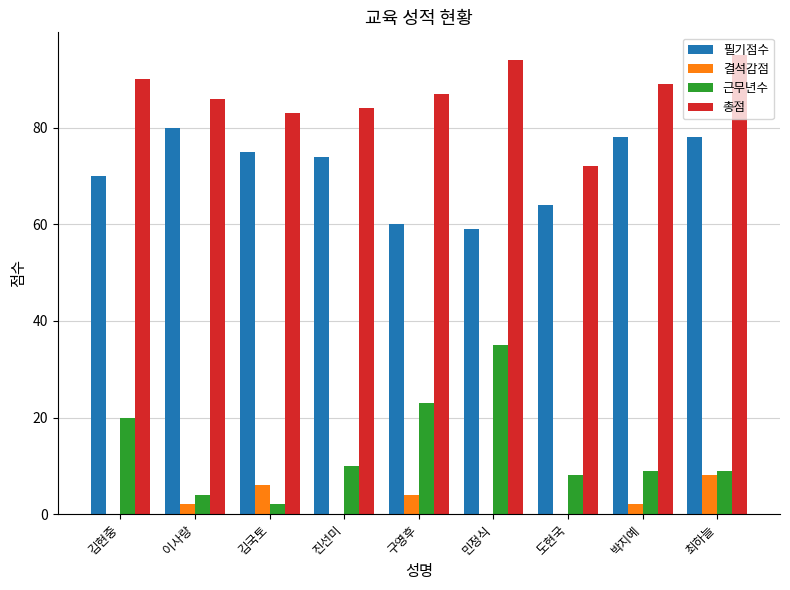

Where does the 필기점수 series first go above 74?

이사랑